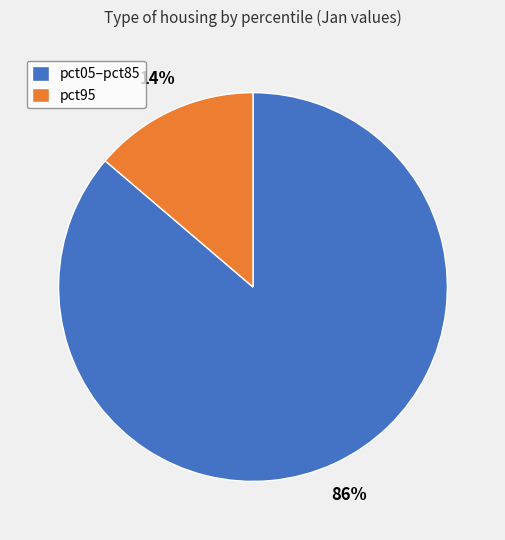

Which category accounts for the majority?

pct05–pct85